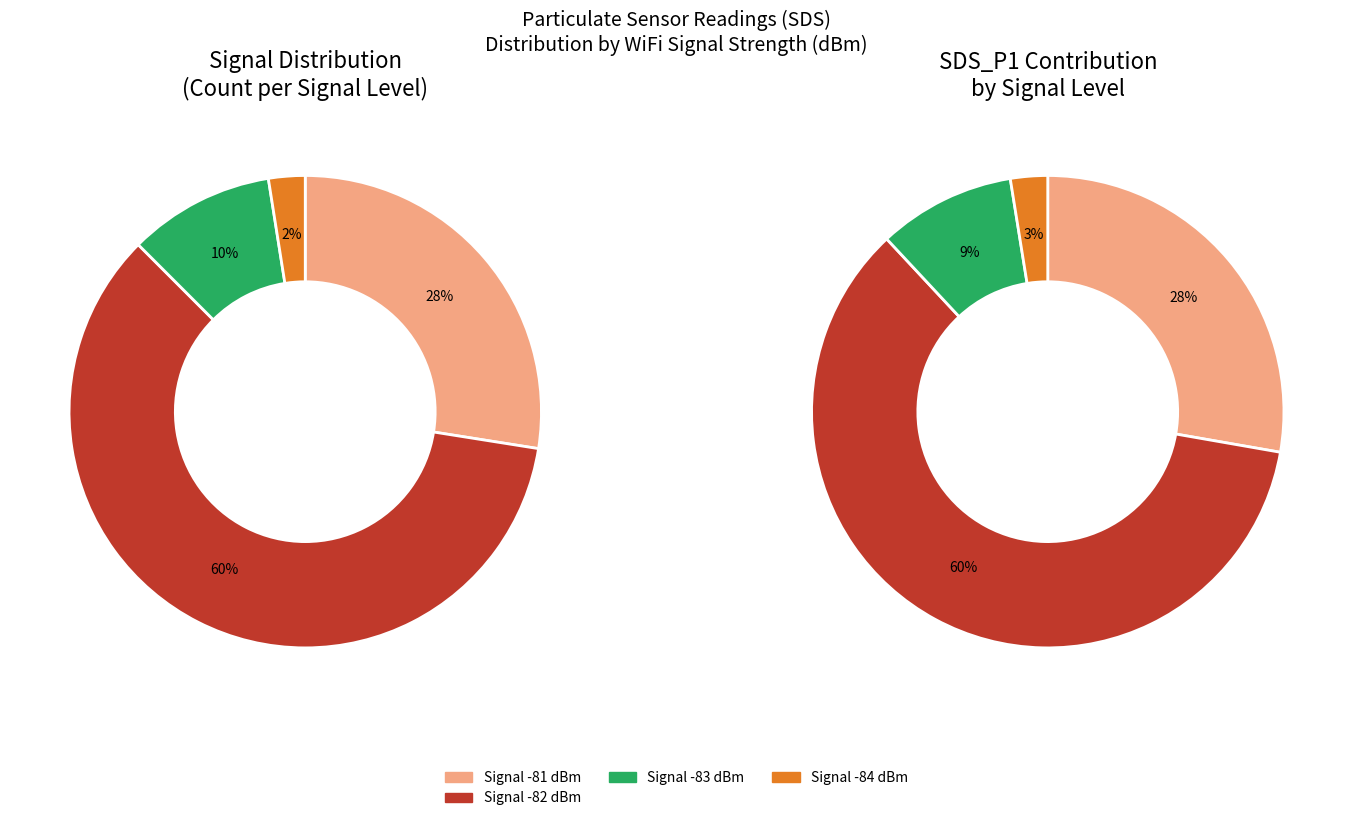

Is 12 the majority of the pie?

No